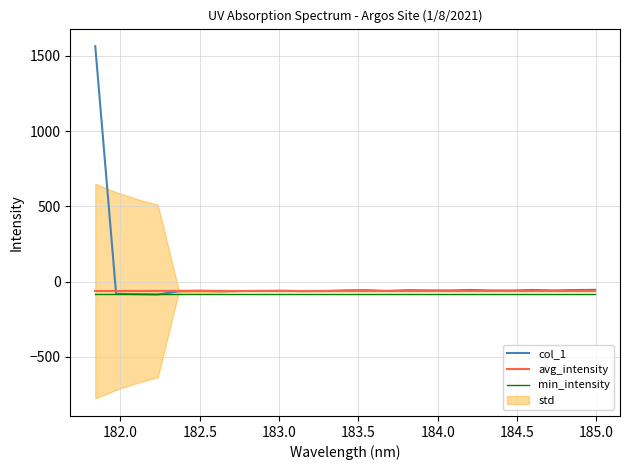

True or false: min_intensity and avg_intensity cross at least once.

False